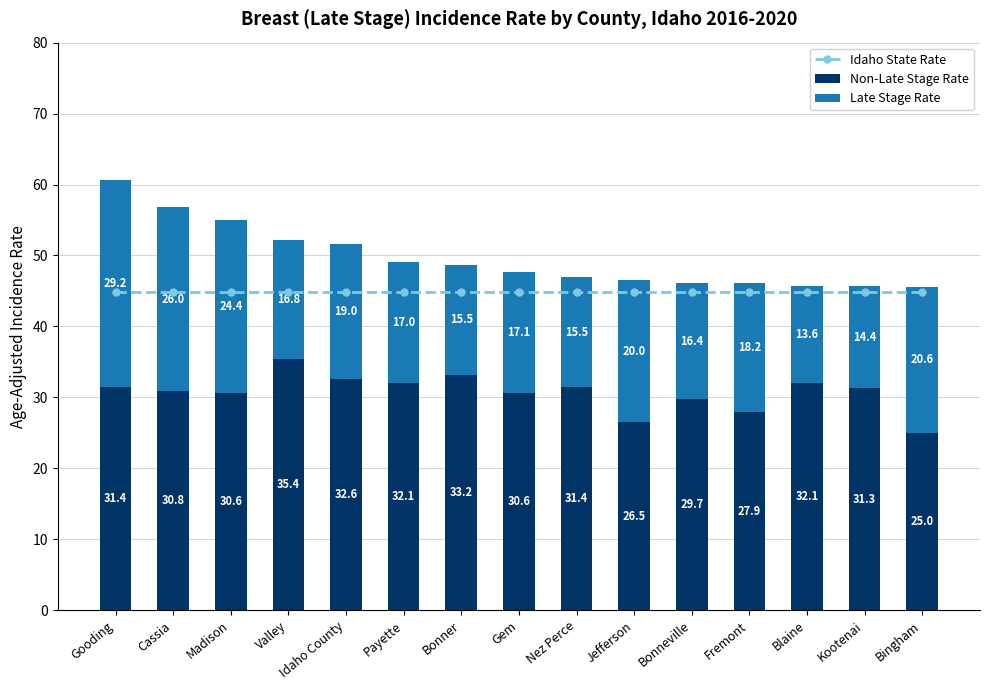

At which category is the sum across all series the highest?

Gooding